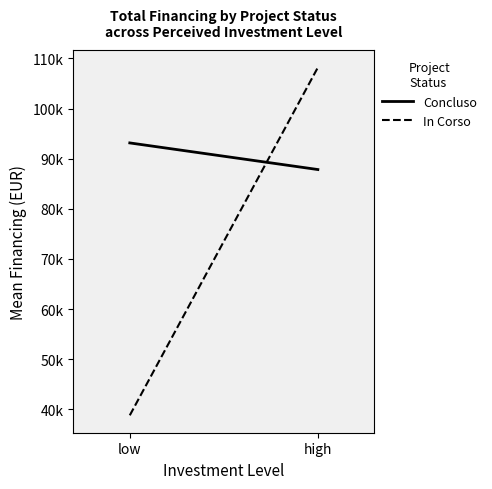

Between low and high, which series saw the biggest shift?

In Corso